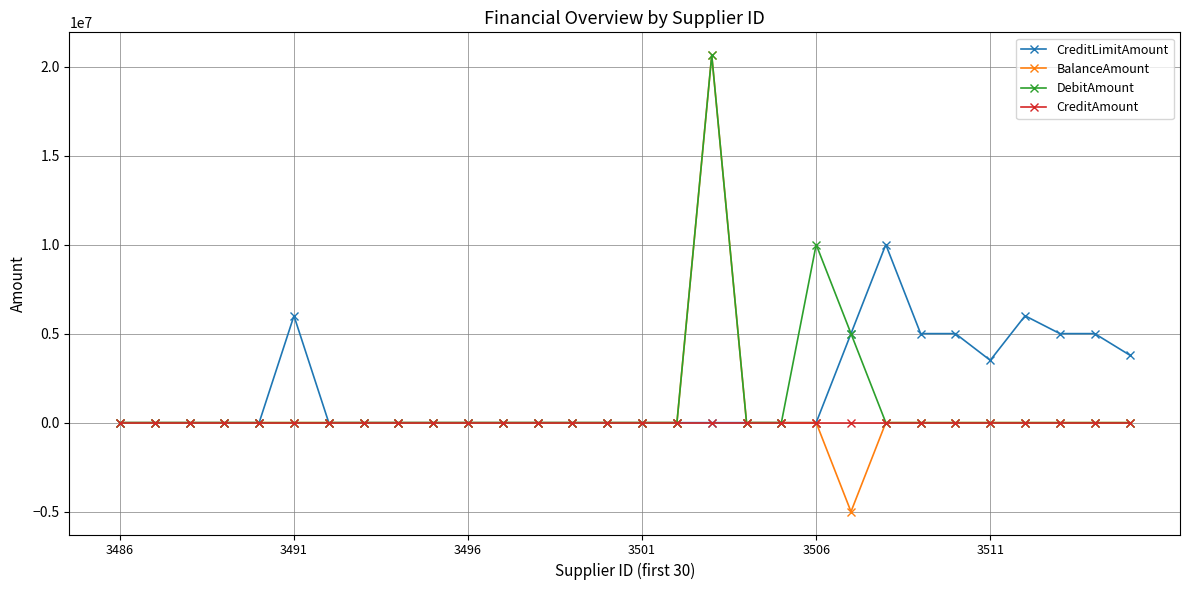

Which series has the largest total across all categories?

CreditLimitAmount